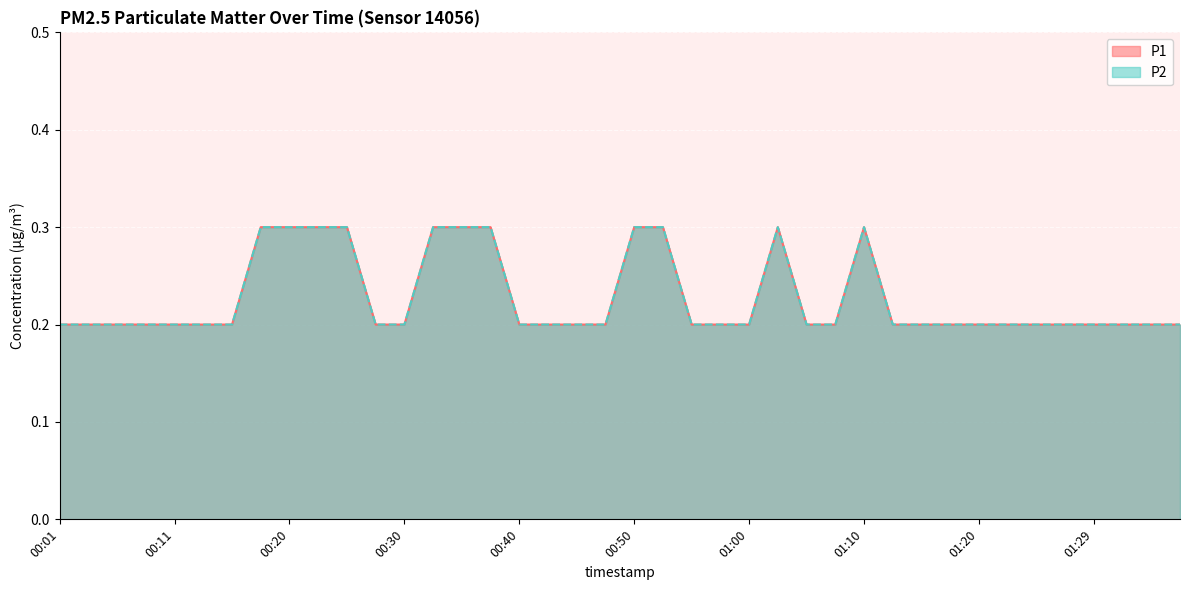

Which series has the widest spread of values?

P1